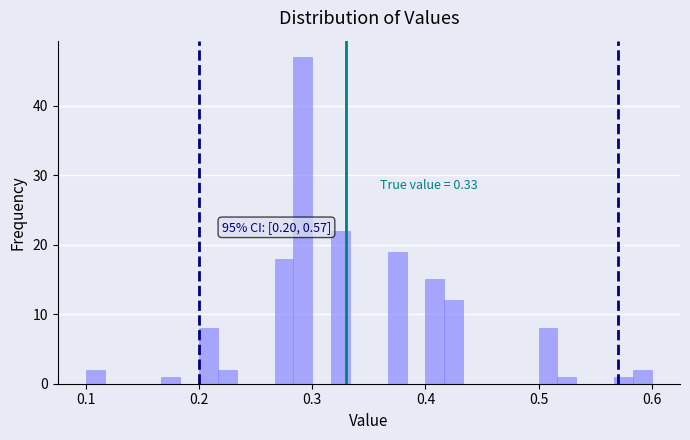

Around what value on the x-axis is the tallest bar? Give the approximate position of its centre, as read against the axis.

0.29